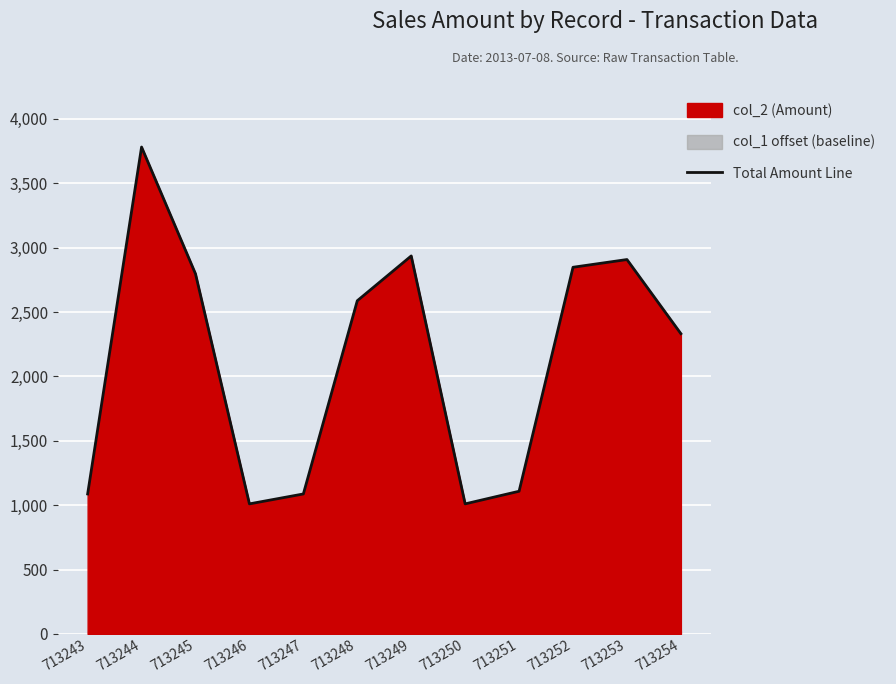

Is it true that the value at 713253 is 2908.0?

True